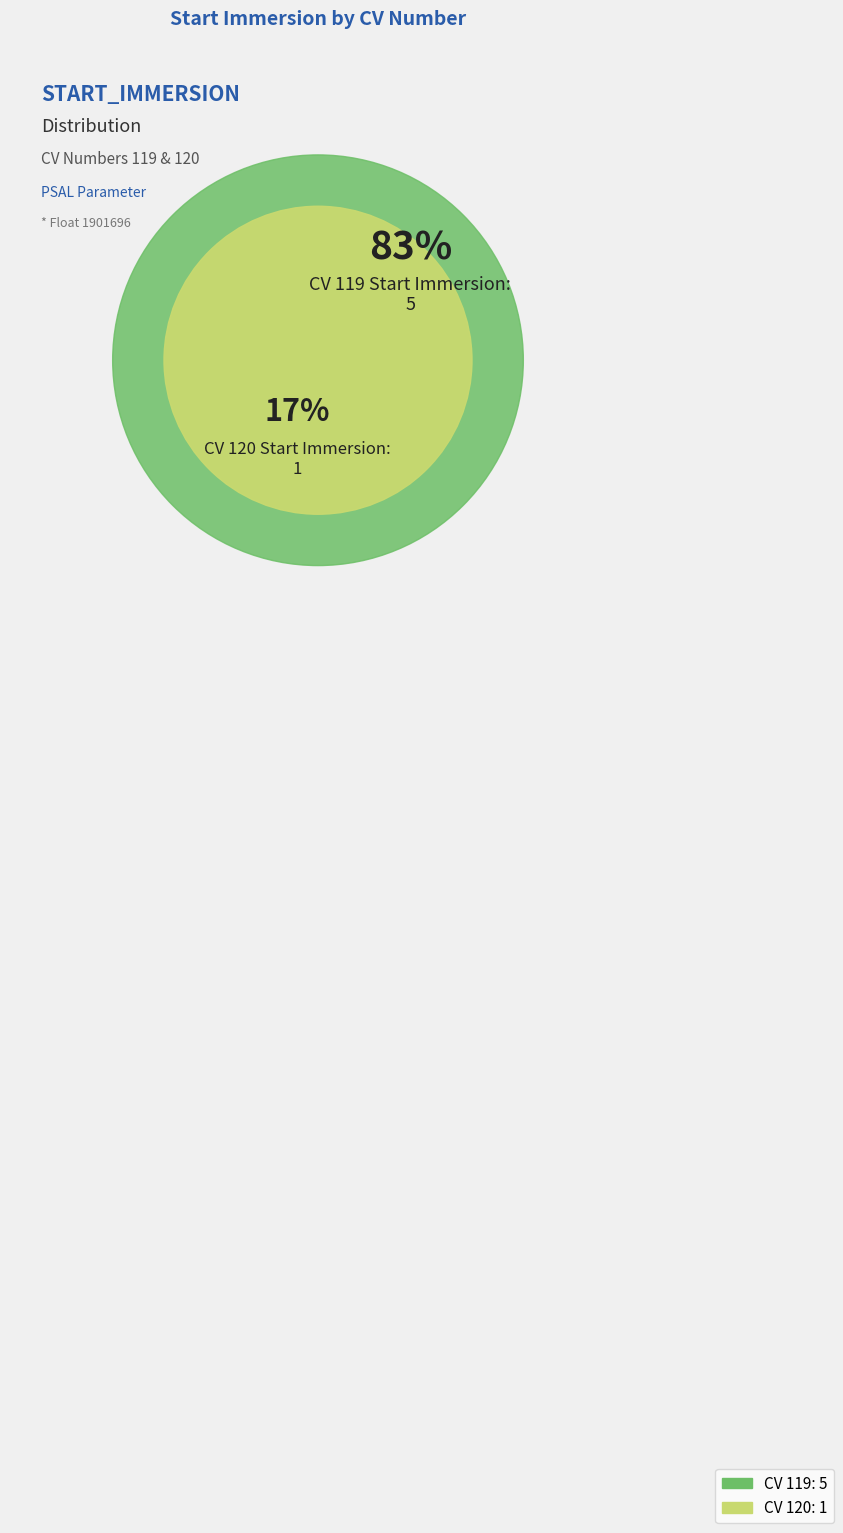

Count the number of slices in the pie.

2